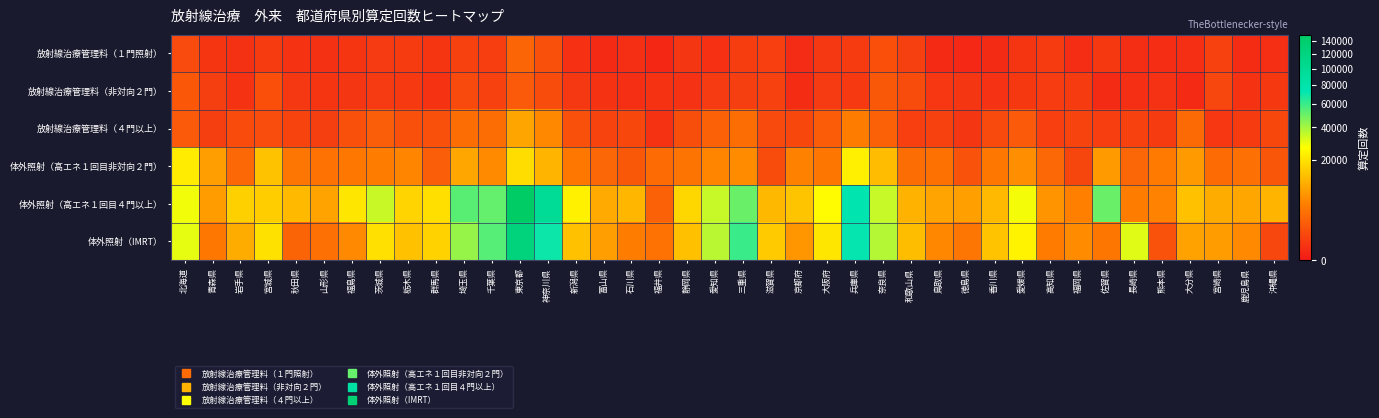

What is the total value across all series at 大分県?

32556